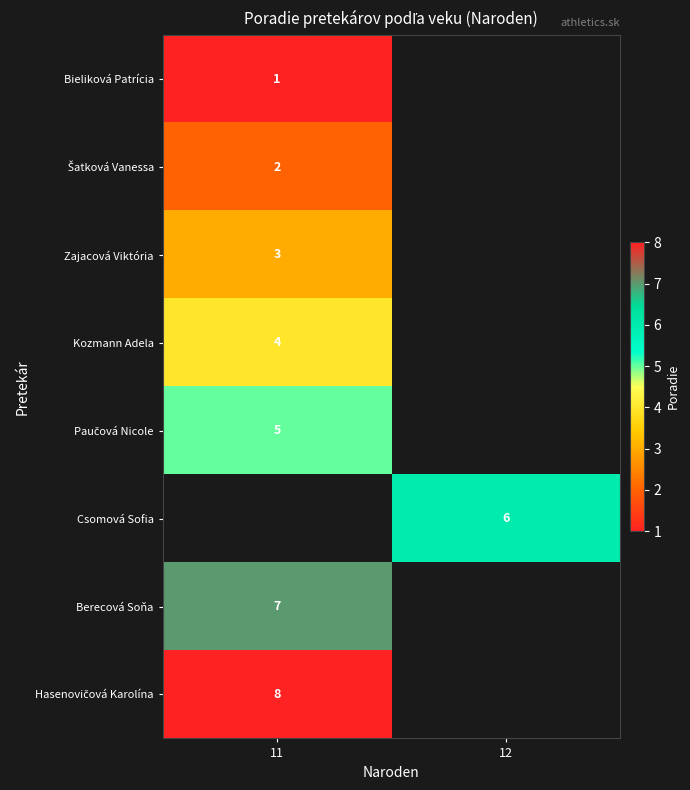

How many categories are shown in the chart?

2